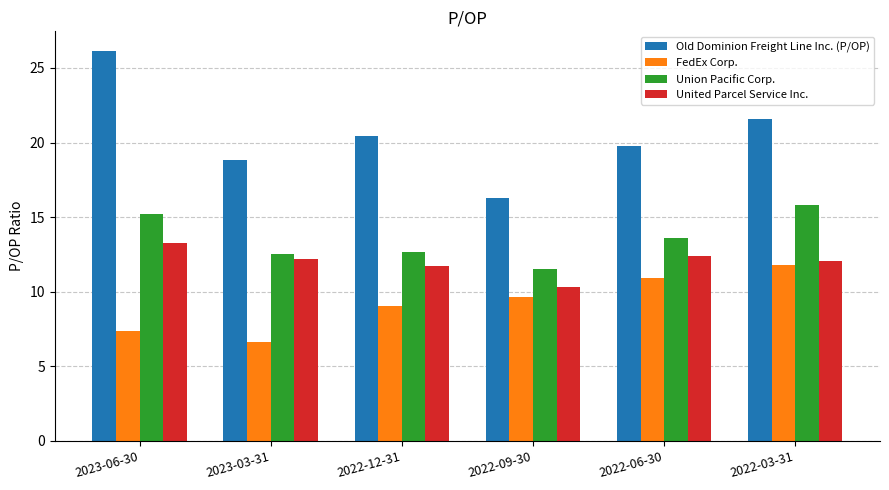

Rank the series by their maximum value, from highest to lowest.

Old Dominion Freight Line Inc. (P/OP), Union Pacific Corp., United Parcel Service Inc., FedEx Corp.